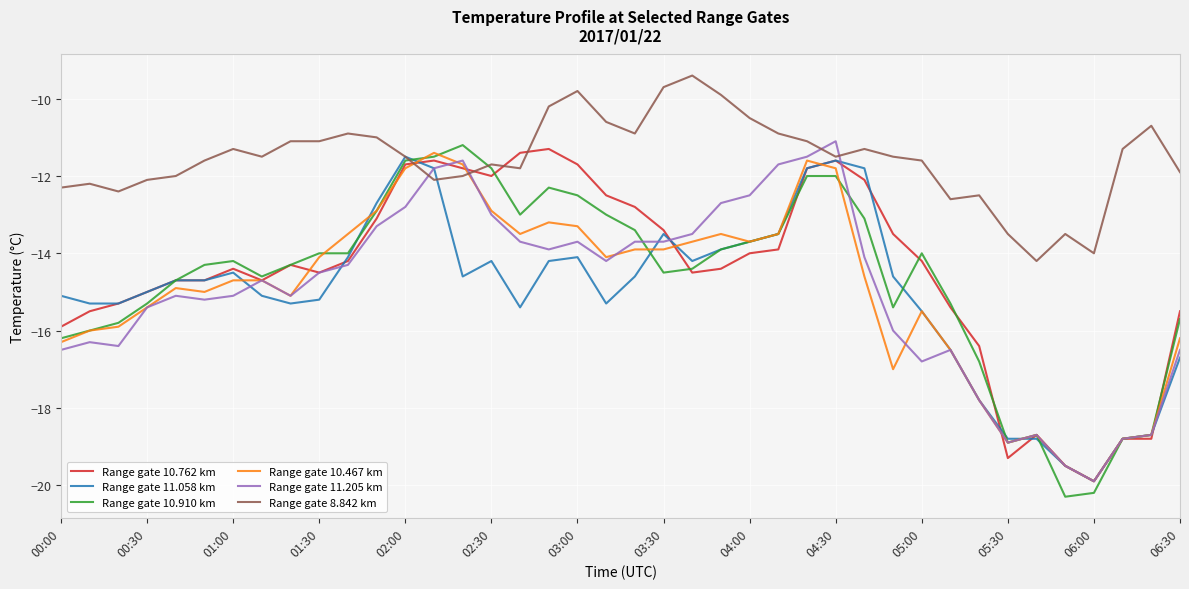

What is the sum of all Range gate 11.058 km values?

-602.3